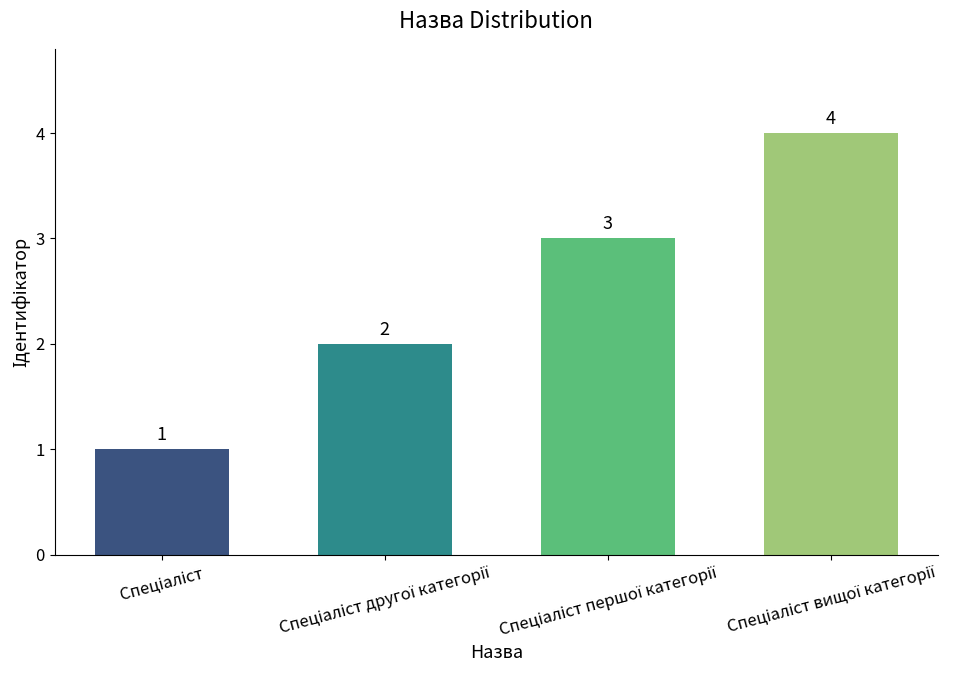

What is the difference between the maximum and minimum values?

3